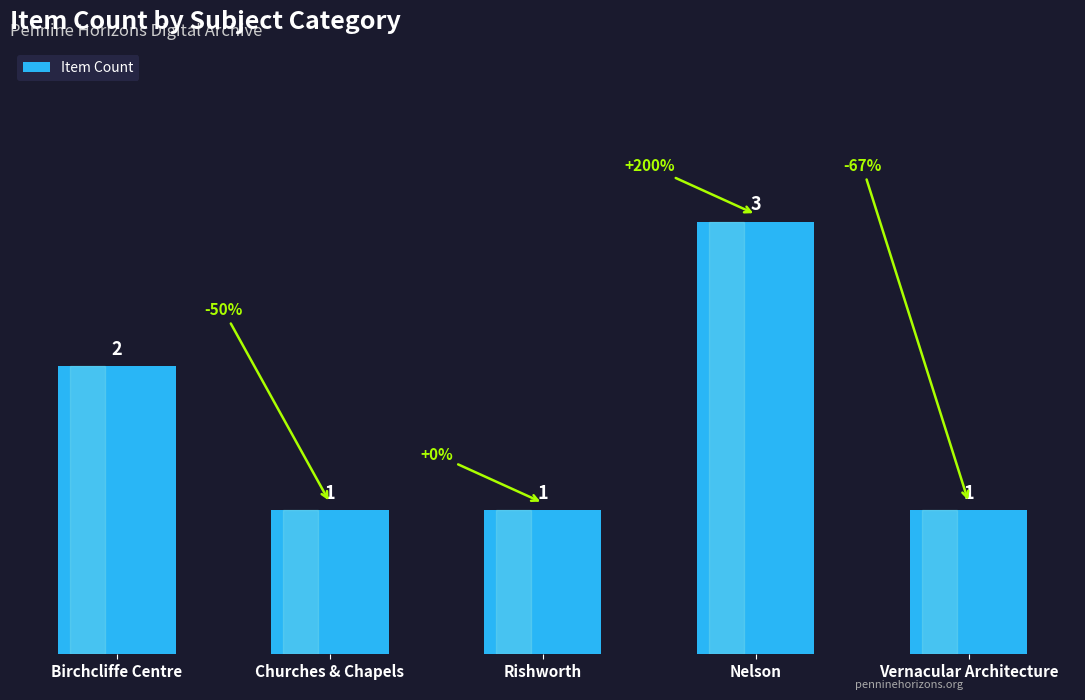

Where is the data nearest to the value 2?

Birchcliffe Centre